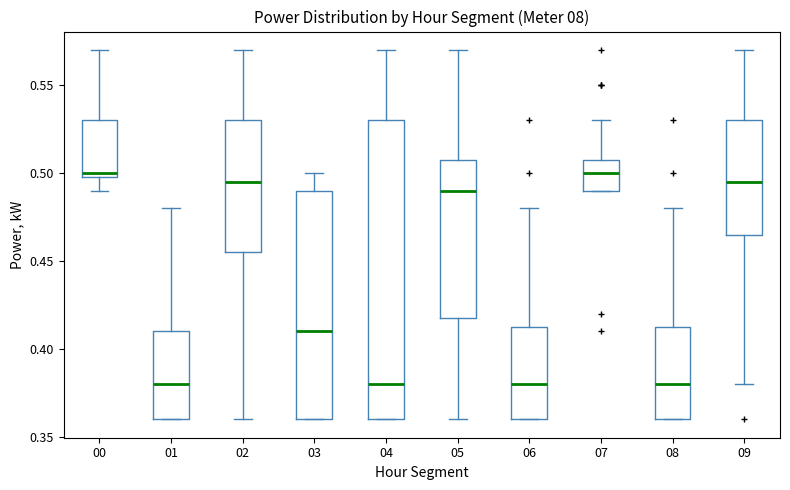

Reading left to right, read every box against the y-axis: the position of its median line, the range the box covers, and the ends of its whiskers. The values are not printed on the chart, so give them approximately, as read against the axis.

00: median 0.500 (just above the box's lower edge), box 0.500 to 0.530, whiskers 0.490 to 0.570
01: median 0.380, box 0.360 to 0.410, whiskers 0.360 to 0.480
02: median 0.495, box 0.455 to 0.530, whiskers 0.360 to 0.570
03: median 0.410, box 0.360 to 0.490, whiskers 0.360 to 0.500
04: median 0.380, box 0.360 to 0.530, whiskers 0.360 to 0.570
05: median 0.490, box 0.420 to 0.510, whiskers 0.360 to 0.570
06: median 0.380, box 0.360 to 0.415, whiskers 0.360 to 0.480
07: median 0.500, box 0.490 to 0.510, whiskers 0.490 to 0.530
08: median 0.380, box 0.360 to 0.415, whiskers 0.360 to 0.480
09: median 0.495, box 0.465 to 0.530, whiskers 0.380 to 0.570